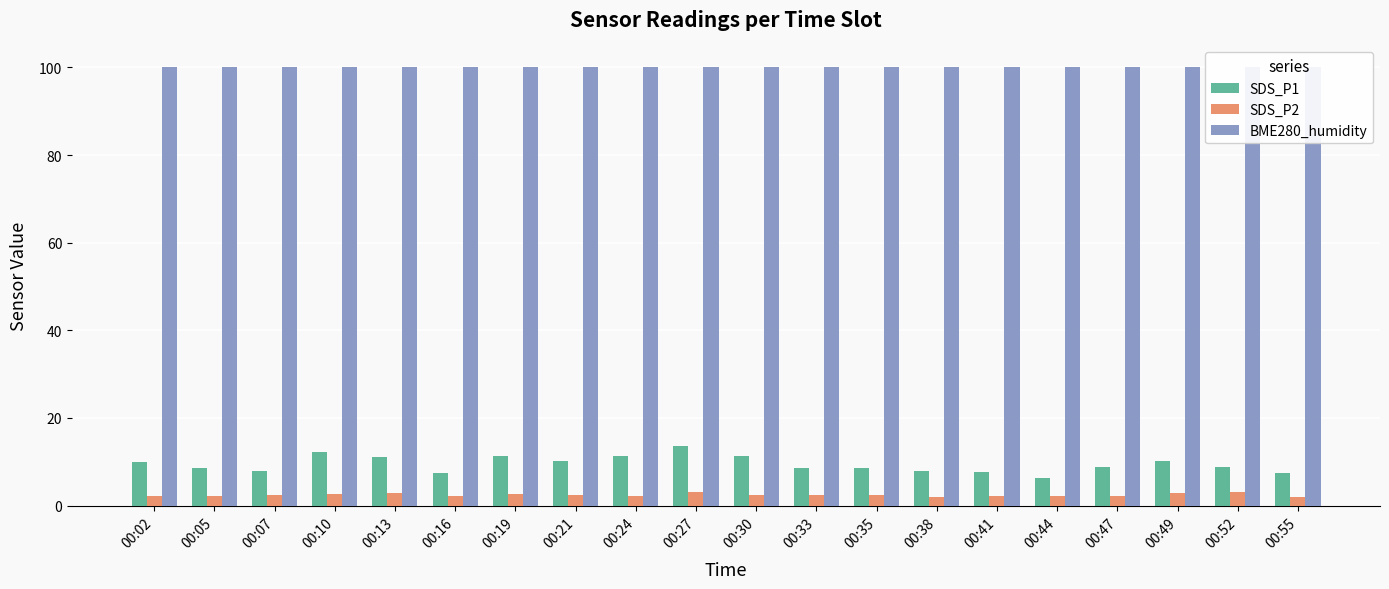

At 00:38, list the series in order from smallest to largest.

SDS_P2, SDS_P1, BME280_humidity